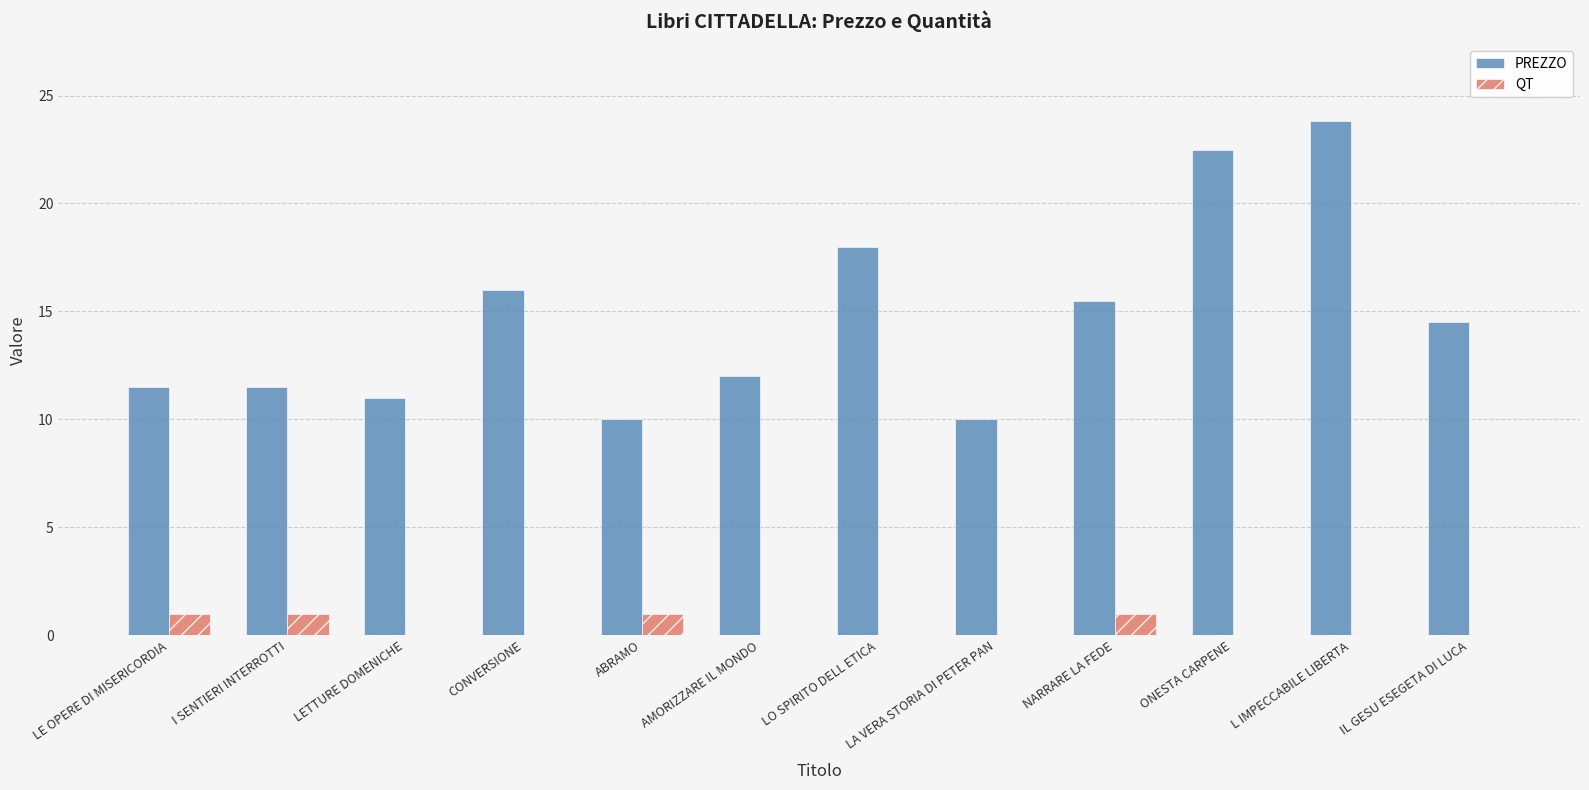

Which series changed the most between LO SPIRITO DELL ETICA and ONESTA CARPENE?

PREZZO